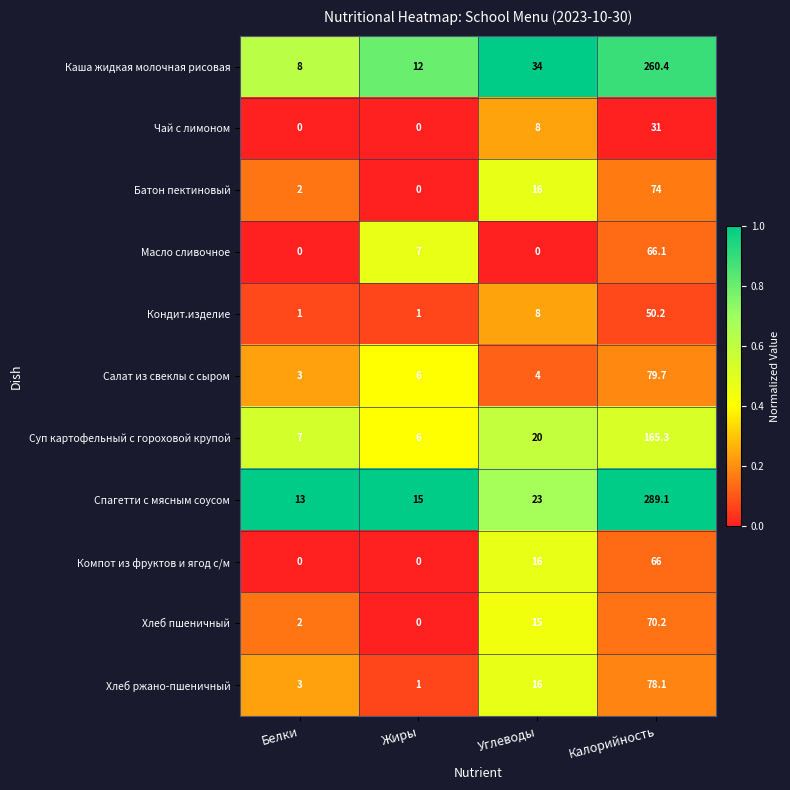

Is it true that Каша жидкая молочная рисовая equals 430.2 at Калорийность?

False